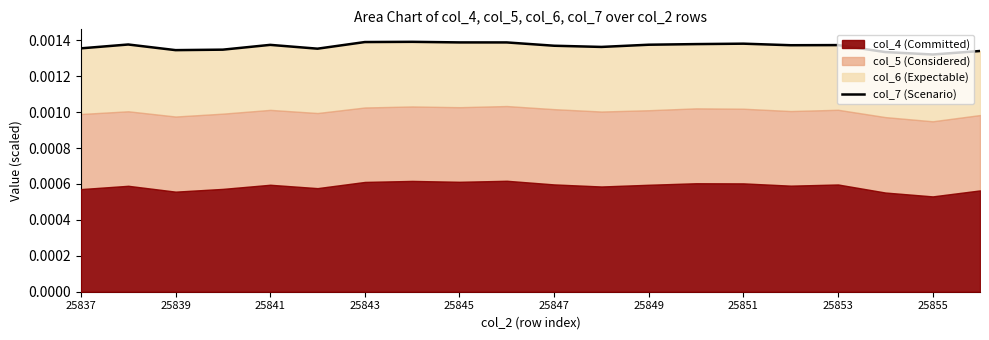

How many points are lower than both their immediate neighbors (excluding endpoints)?

5